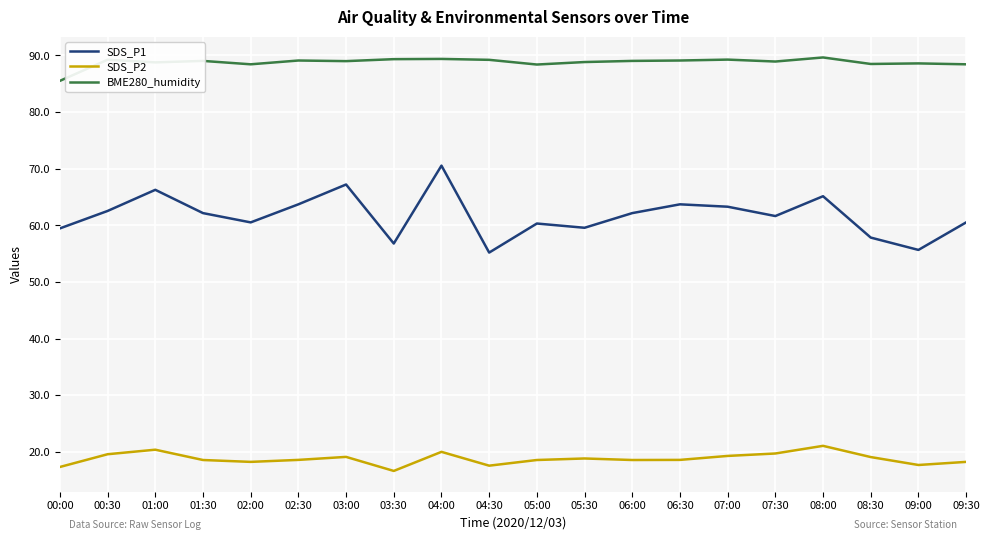

What is the average value of the BME280_humidity series?

88.8